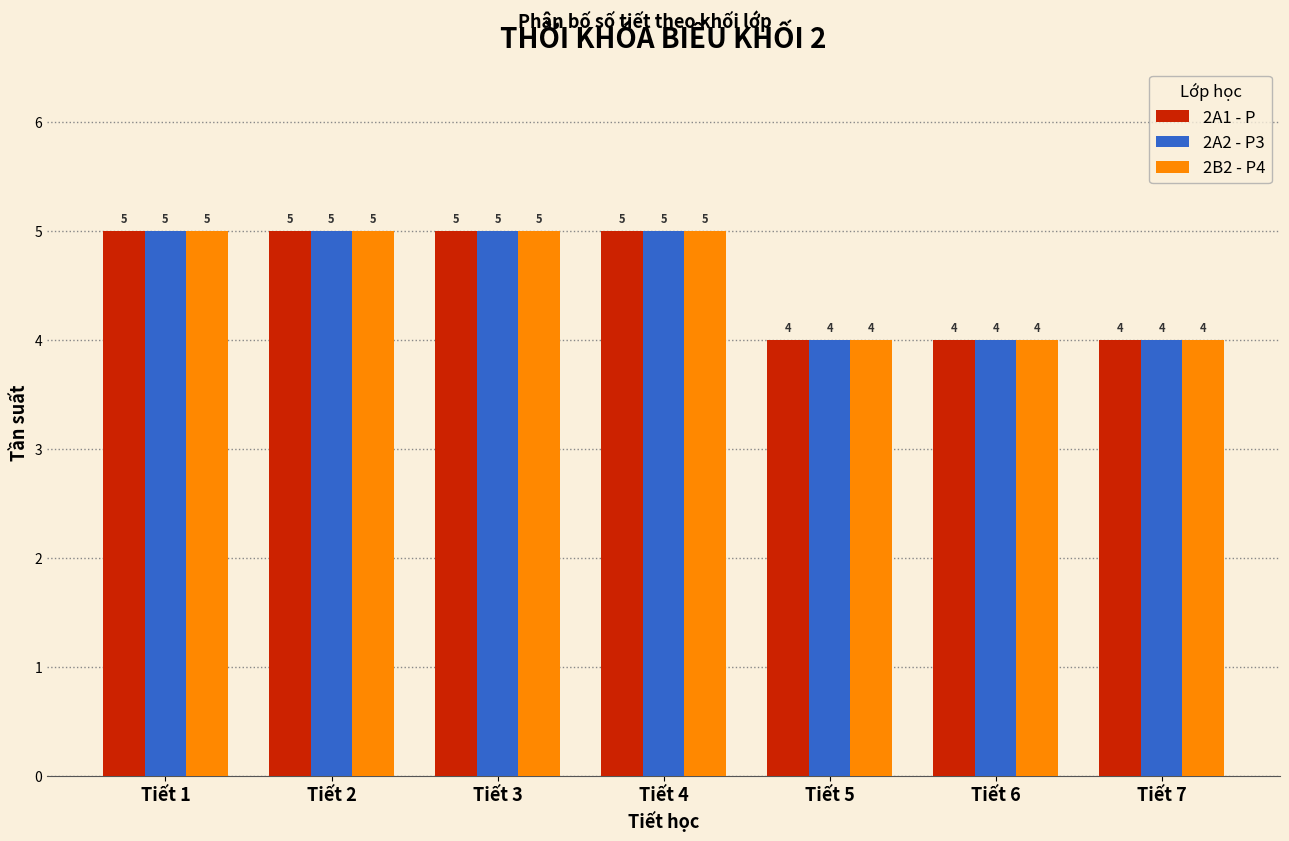

Reading left to right, list all the values displayed in this chart.

2A1 - P: Tiết 1=5	Tiết 2=5	Tiết 3=5	Tiết 4=5	Tiết 5=4	Tiết 6=4	Tiết 7=4
2A2 - P3: Tiết 1=5	Tiết 2=5	Tiết 3=5	Tiết 4=5	Tiết 5=4	Tiết 6=4	Tiết 7=4
2B2 - P4: Tiết 1=5	Tiết 2=5	Tiết 3=5	Tiết 4=5	Tiết 5=4	Tiết 6=4	Tiết 7=4